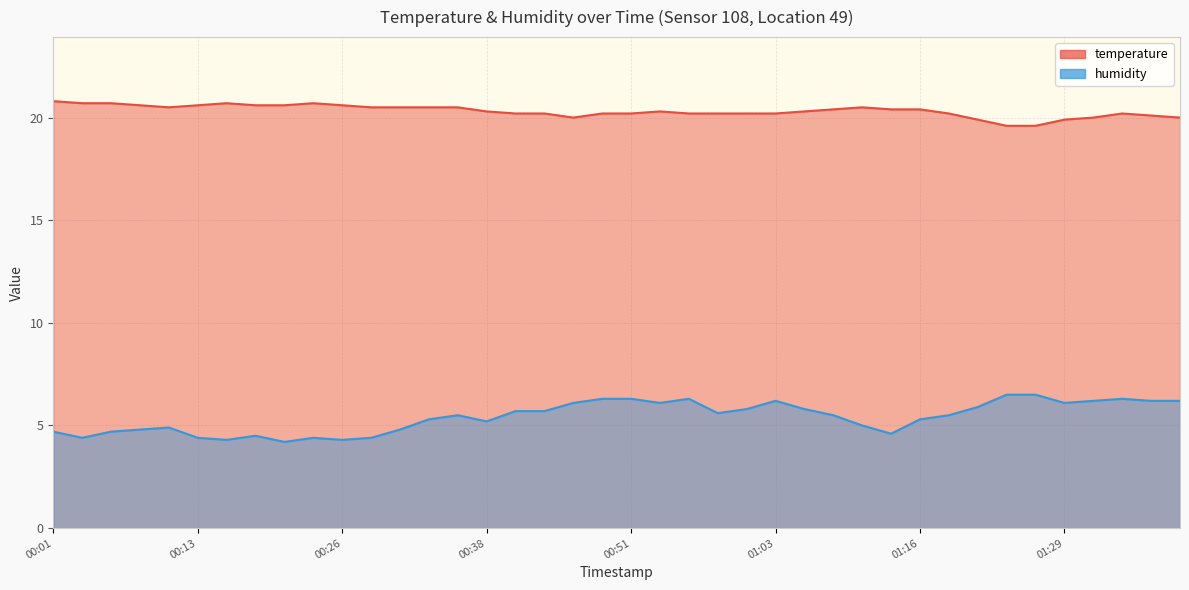

Which series has the largest total across all categories?

temperature